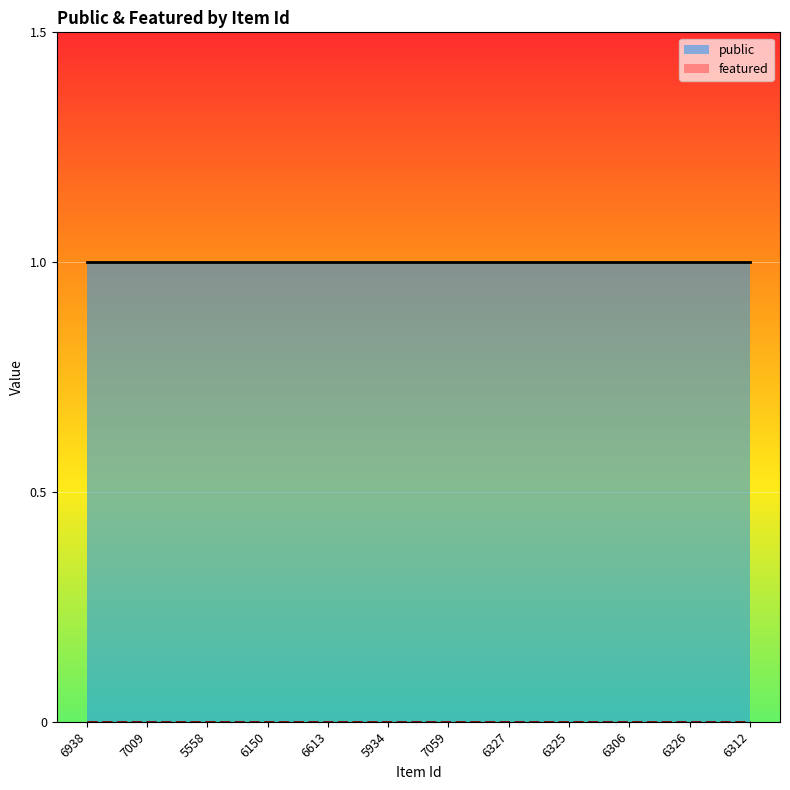

Reading right to left, extract all data points from this chart.

public: 6312=1	6326=1	6306=1	6325=1	6327=1	7059=1	5934=1	6613=1	6150=1	5558=1	7009=1	6938=1
featured: 6312=0	6326=0	6306=0	6325=0	6327=0	7059=0	5934=0	6613=0	6150=0	5558=0	7009=0	6938=0